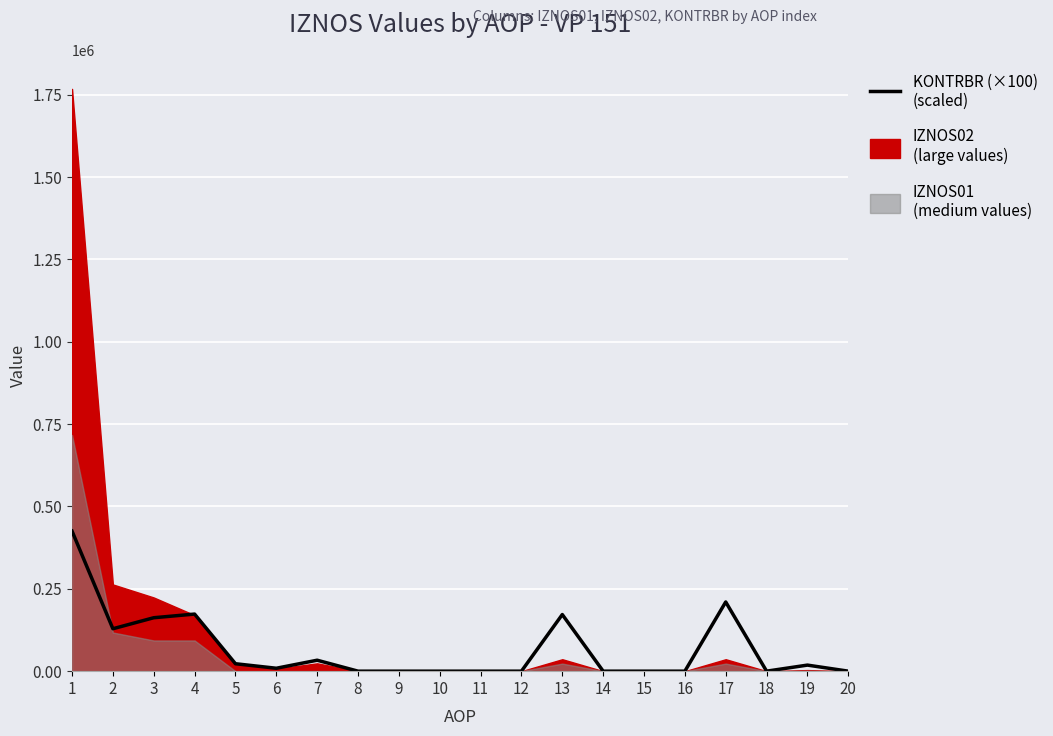

How many points are higher than both their immediate neighbors (excluding endpoints)?

5